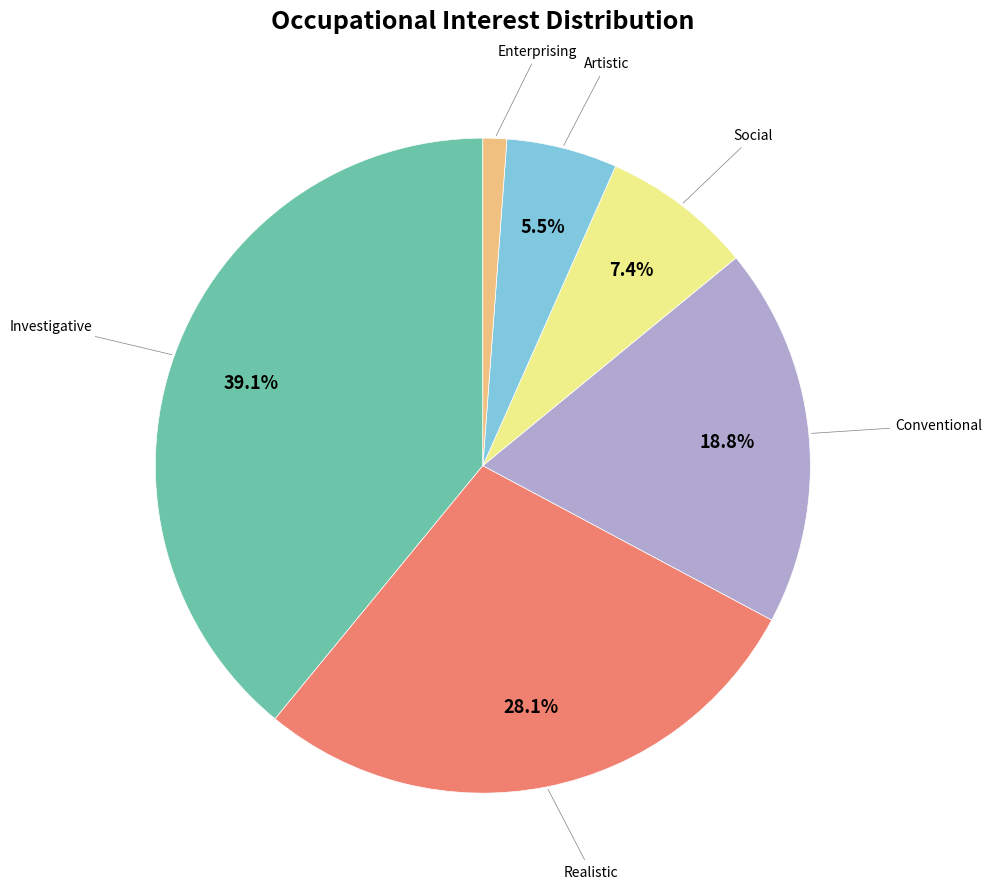

Does Enterprising account for over 50% of the chart?

No